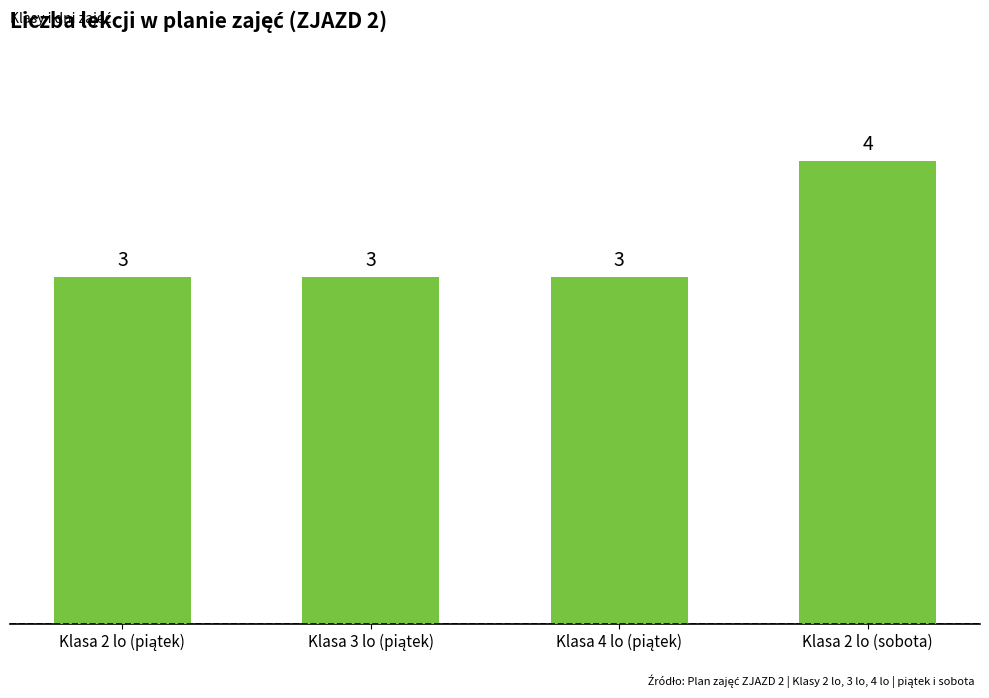

True or false: the data shows 2 at Klasa 2 lo (sobota).

False